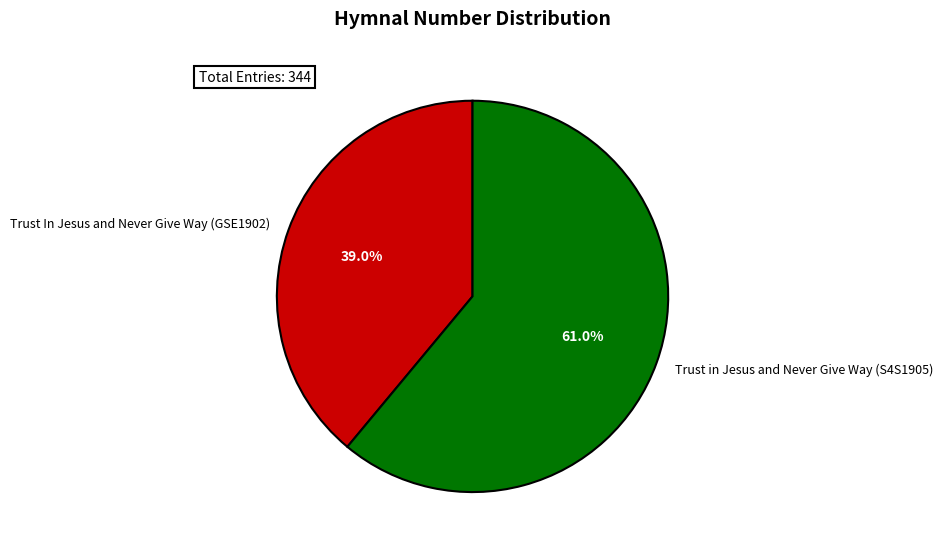

Combined, what portion of the pie is Trust In Jesus and Never Give Way (GSE1902) and Trust in Jesus and Never Give Way (S4S1905)?

100.0%